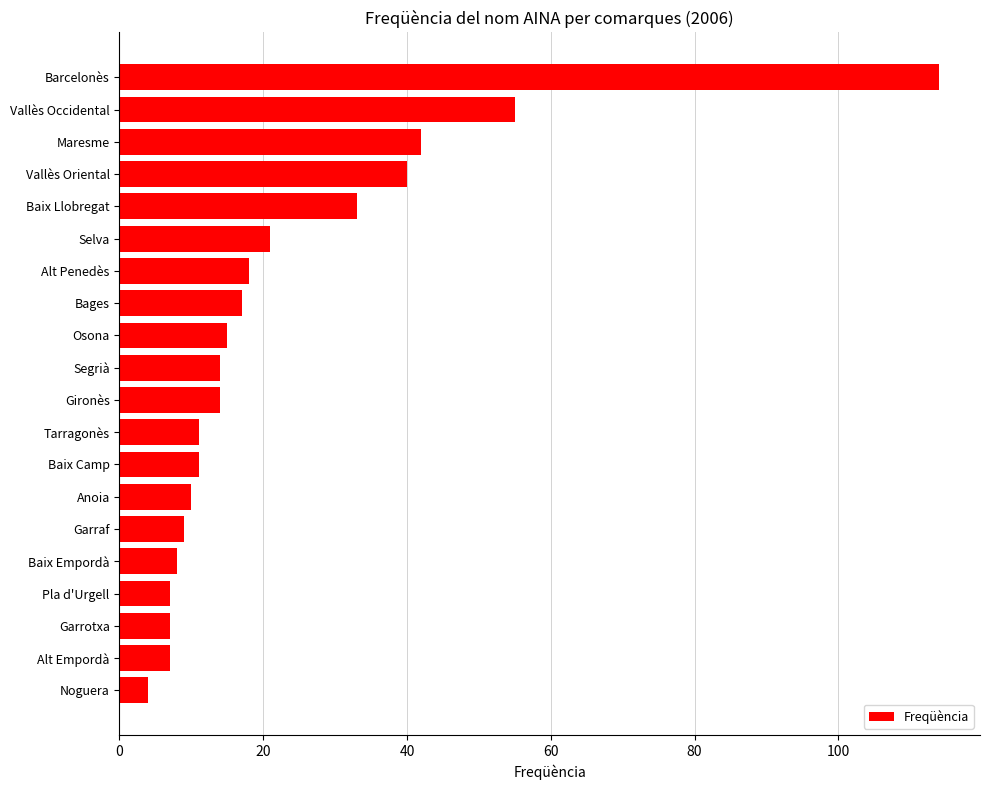

Which has a higher value, Baix Llobregat or Vallès Oriental?

Vallès Oriental